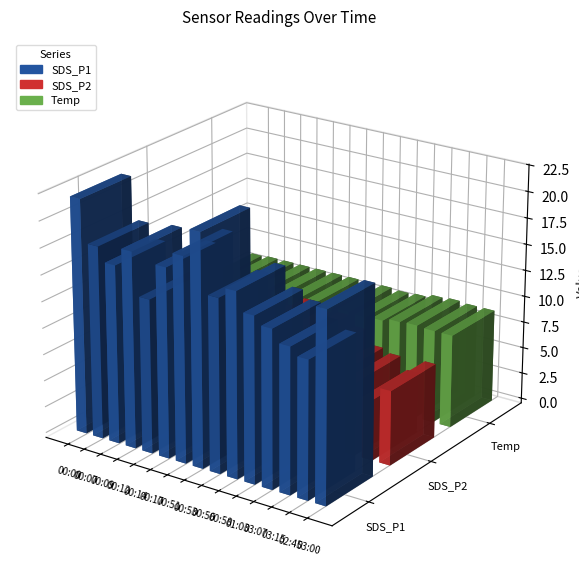

What is the value of the SDS_P1 bar at the 4th from the left?

18.5